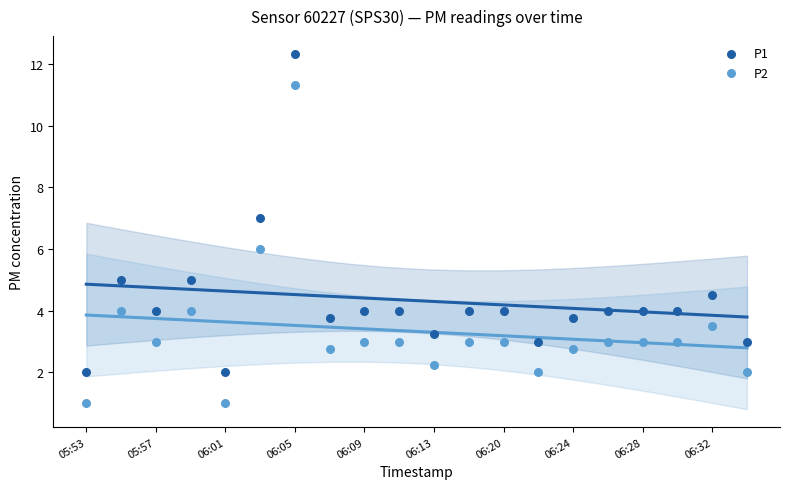

Which series reaches the minimum Y coordinate?

P2